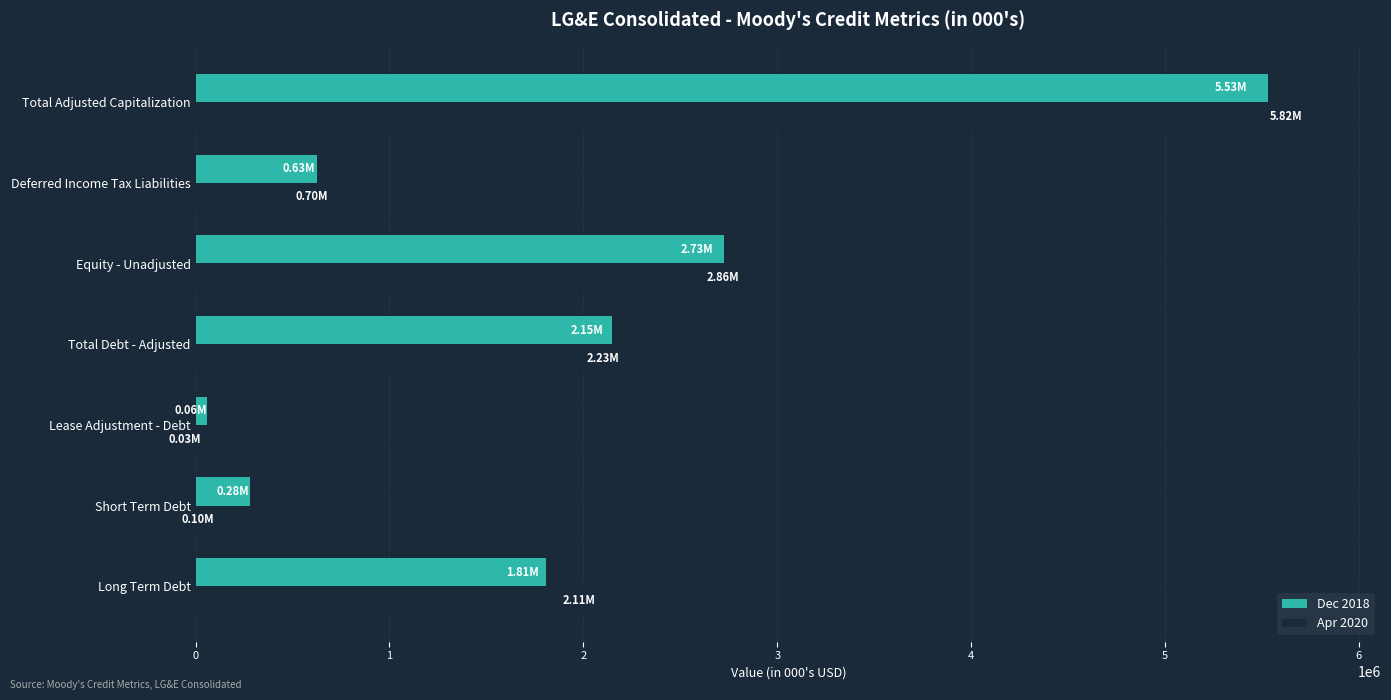

What is the total value across all series at Equity - Unadjusted?

5587459.0